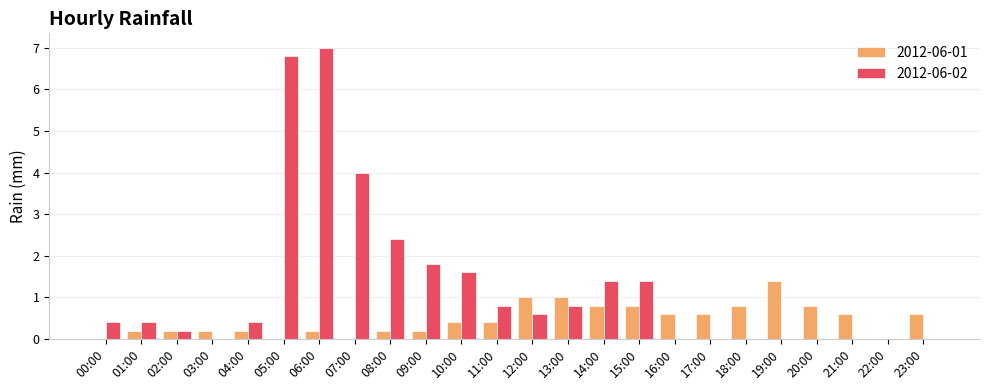

Reading right to left, list all the values displayed in this chart.

2012-06-01: 23:00=0.6	22:00=0.0	21:00=0.6	20:00=0.8	19:00=1.4	18:00=0.8	17:00=0.6	16:00=0.6	15:00=0.8	14:00=0.8	13:00=1.0	12:00=1.0	11:00=0.4	10:00=0.4	09:00=0.2	08:00=0.2	07:00=0.0	06:00=0.2	05:00=0.0	04:00=0.2	03:00=0.2	02:00=0.2	01:00=0.2	00:00=0.0
2012-06-02: 23:00=0.0	22:00=0.0	21:00=0.0	20:00=0.0	19:00=0.0	18:00=0.0	17:00=0.0	16:00=0.0	15:00=1.4	14:00=1.4	13:00=0.8	12:00=0.6	11:00=0.8	10:00=1.6	09:00=1.8	08:00=2.4	07:00=4.0	06:00=7.0	05:00=6.8	04:00=0.4	03:00=0.0	02:00=0.2	01:00=0.4	00:00=0.4